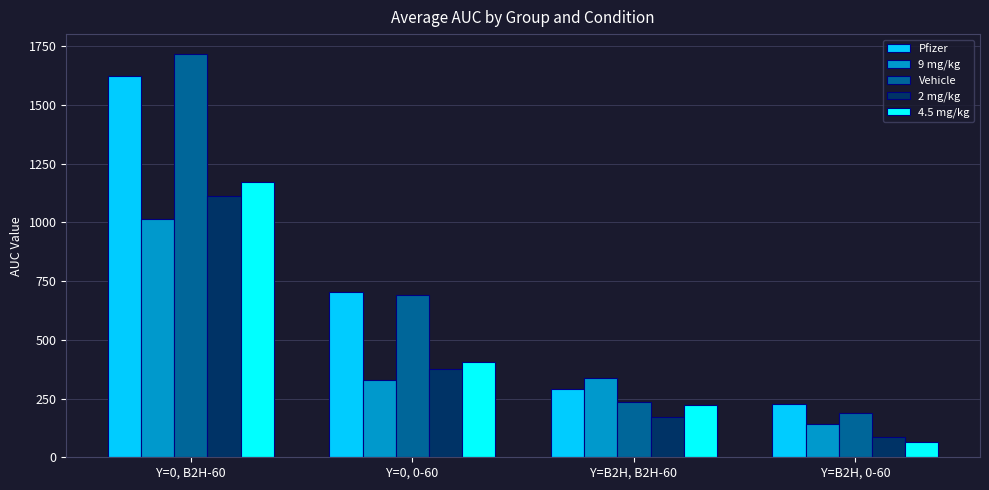

Where is 2 mg/kg nearest to the value 598?

Y=0, 0-60